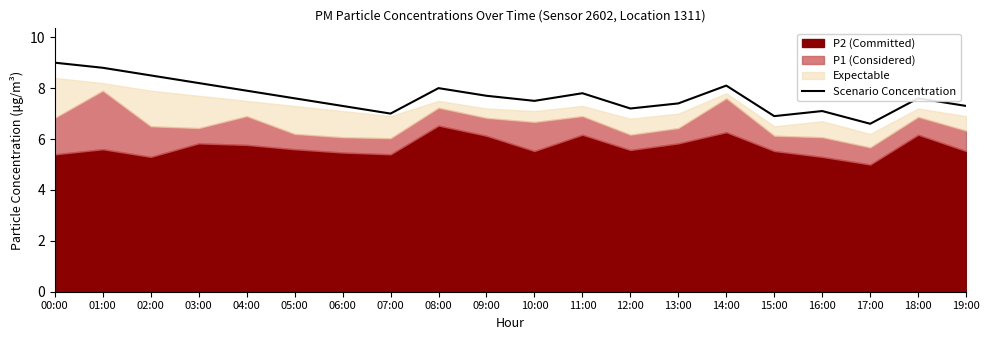

The value at 07:00 is 12.1. True or false?

False